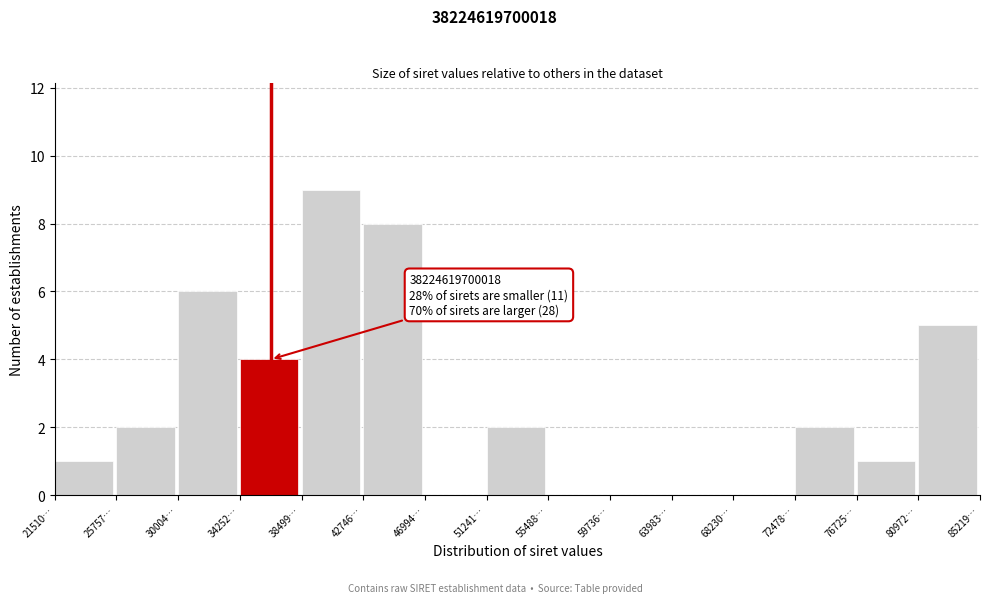

Reading left to right, extract all data points from this chart.

21510…=1	25757…=2	30004…=6	34252…=4	38499…=9	42746…=8	46994…=0	51241…=2	55488…=0	59736…=0	63983…=0	68230…=0	72478…=2	76725…=1	80972…=5